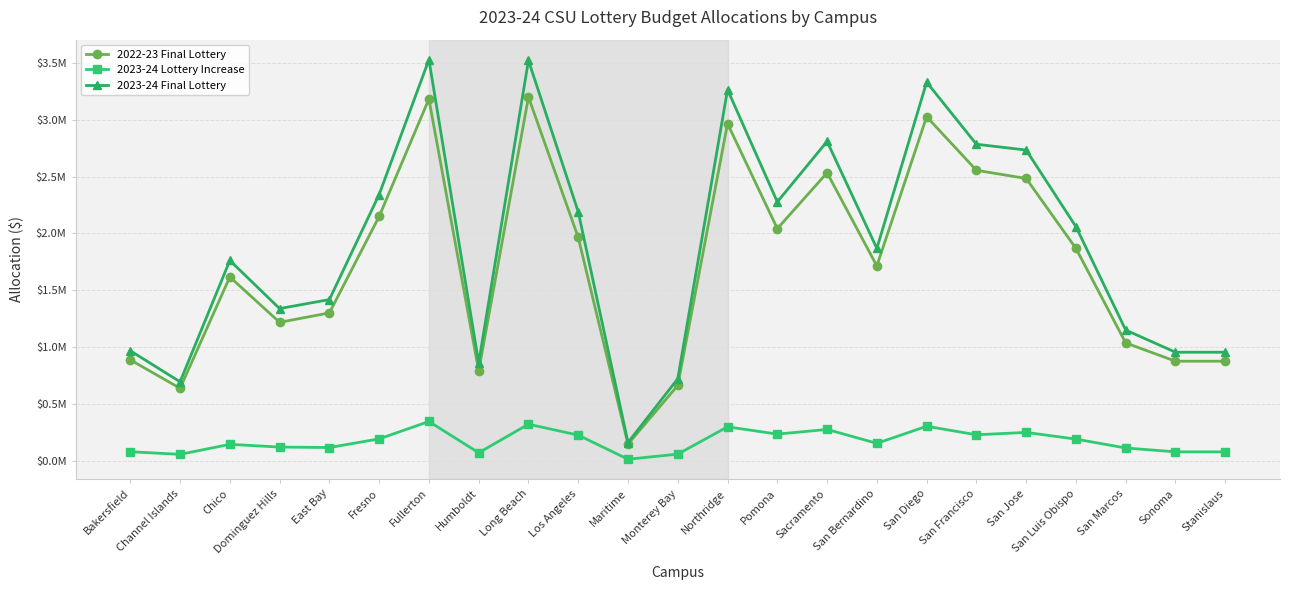

Rank the series at San Bernardino from lowest to highest value.

2023-24 Lottery Increase, 2022-23 Final Lottery, 2023-24 Final Lottery